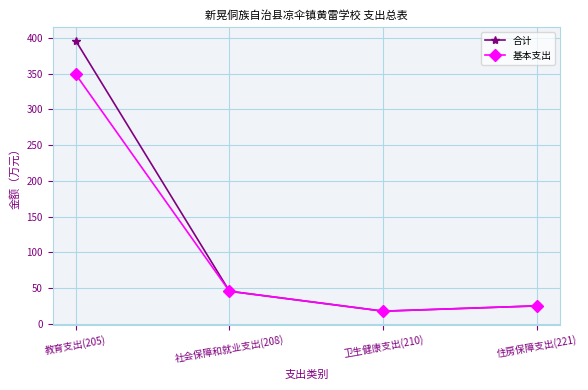

How many values in the 合计 series are below 45?

2